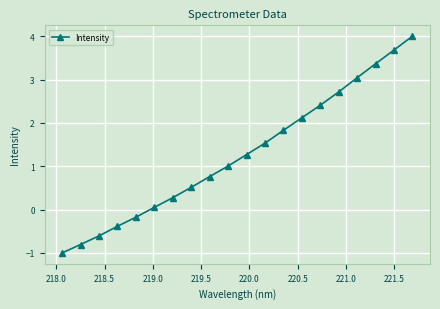

What is the value of the 8th point from the left?

0.5